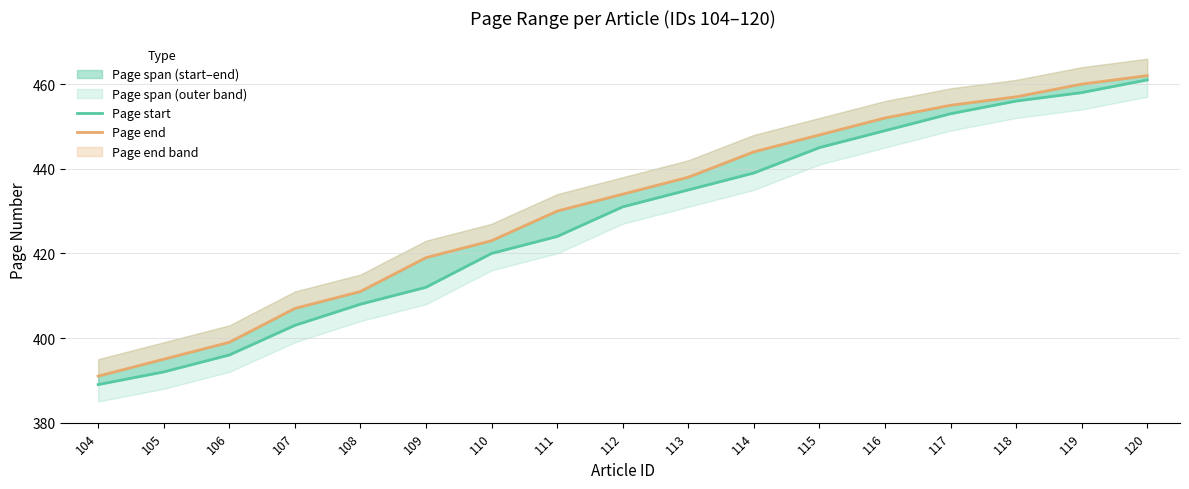

Rank the series by their maximum value, from lowest to highest.

Page start, Page end